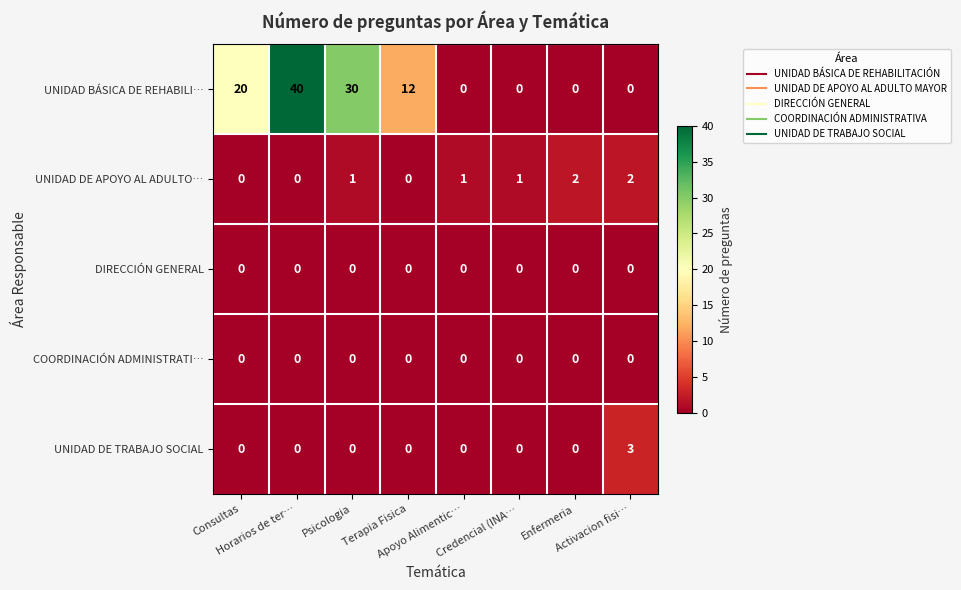

How many UNIDAD BÁSICA DE REHABILI… values are between 0 and 30?

7